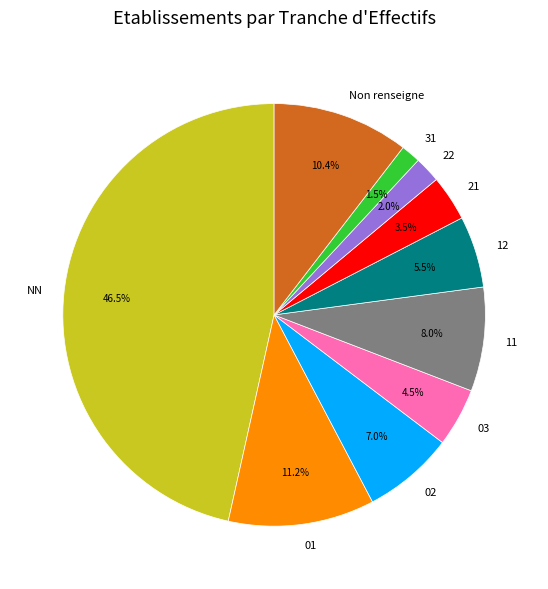

Is there a majority slice in this chart?

No